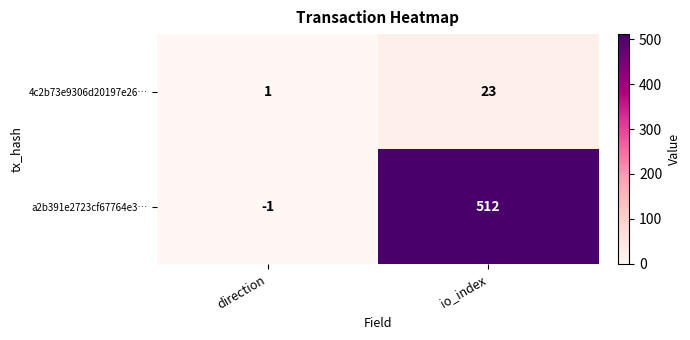

List the series in order of their overall mean, lowest first.

4c2b73e9306d20197e26…, a2b391e2723cf67764e3…